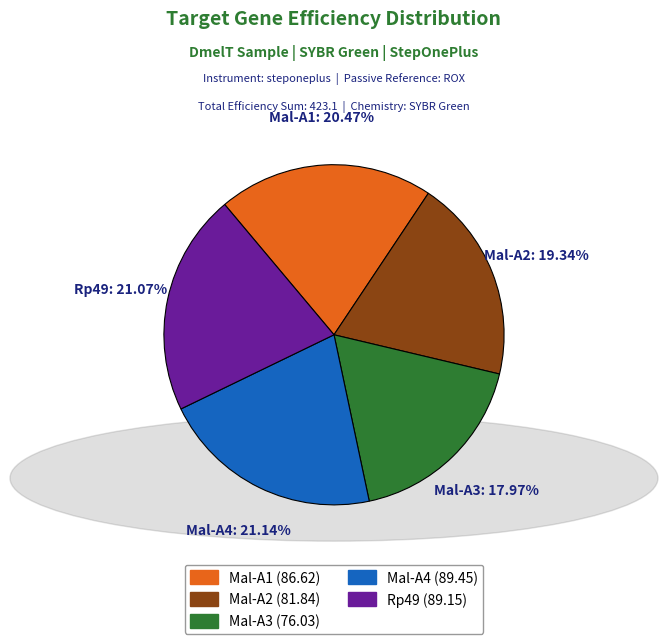

Which category has the smallest portion of the pie?

Mal-A3